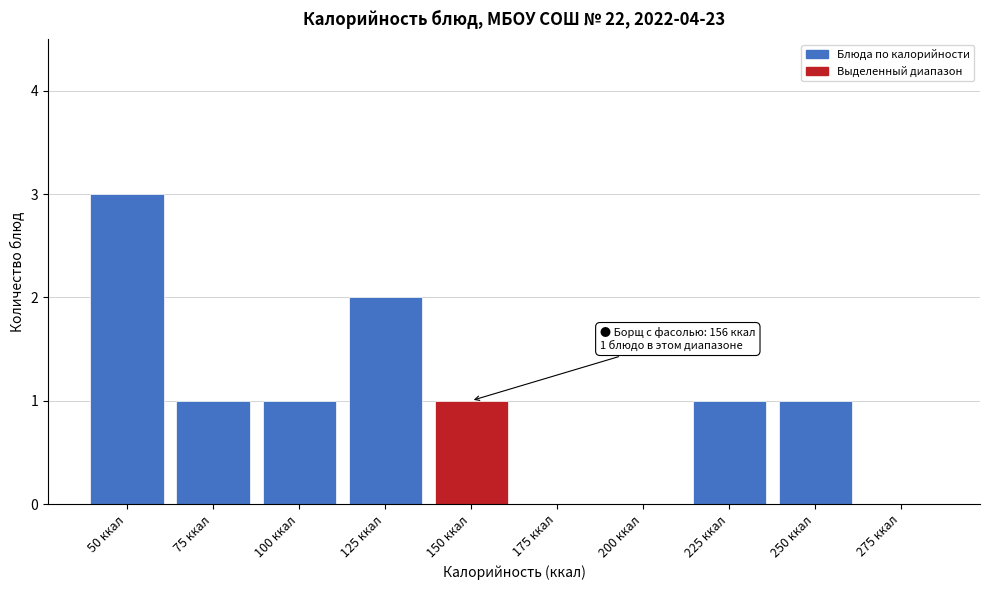

Reading left to right, extract all data points from this chart.

50 ккал=3	75 ккал=1	100 ккал=1	125 ккал=2	150 ккал=1	175 ккал=0	200 ккал=0	225 ккал=1	250 ккал=1	275 ккал=0